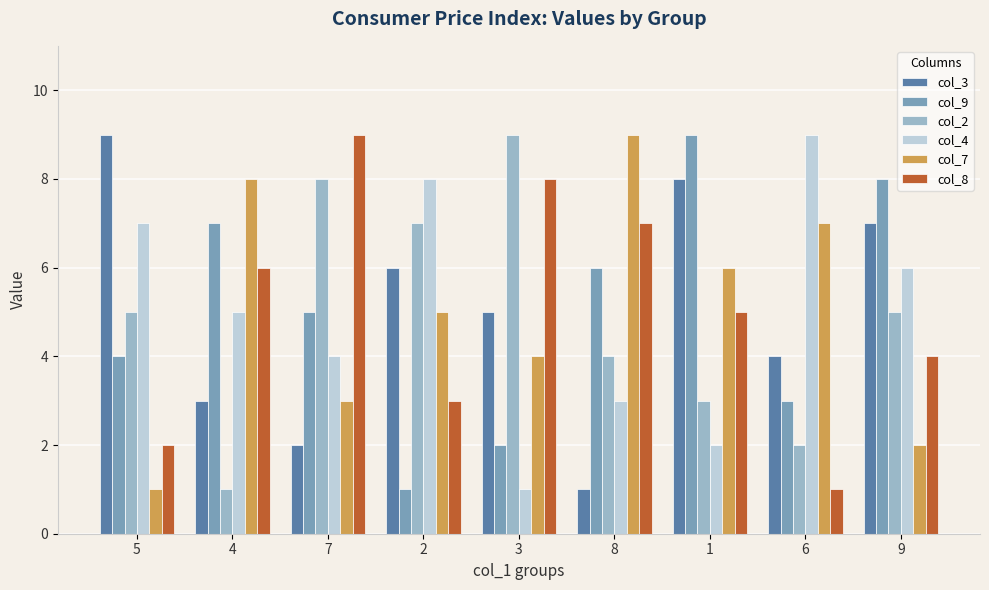

Reading left to right, list all the values displayed in this chart.

col_3: 5=9	4=3	7=2	2=6	3=5	8=1	1=8	6=4	9=7
col_9: 5=4	4=7	7=5	2=1	3=2	8=6	1=9	6=3	9=8
col_2: 5=5	4=1	7=8	2=7	3=9	8=4	1=3	6=2	9=5
col_4: 5=7	4=5	7=4	2=8	3=1	8=3	1=2	6=9	9=6
col_7: 5=1	4=8	7=3	2=5	3=4	8=9	1=6	6=7	9=2
col_8: 5=2	4=6	7=9	2=3	3=8	8=7	1=5	6=1	9=4